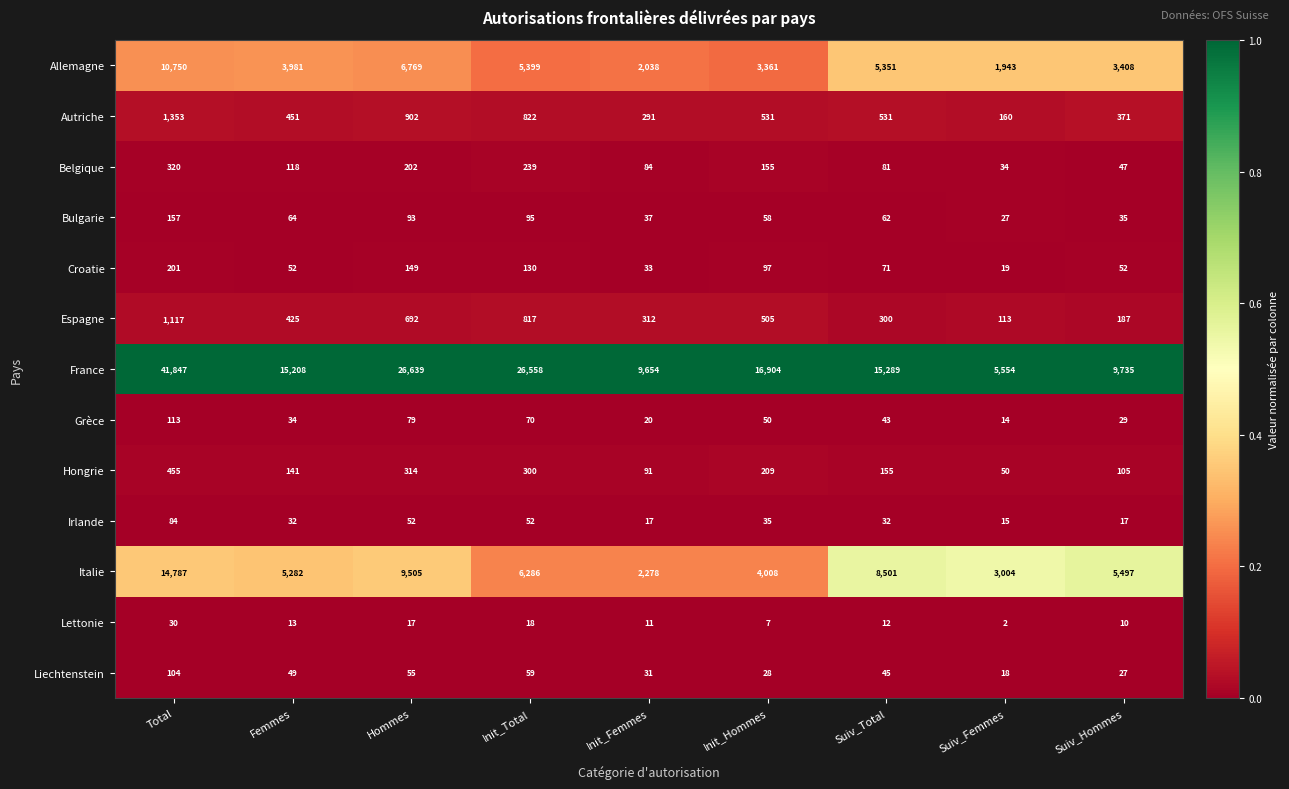

The value of France at Init_Hommes is 16904. True or false?

True